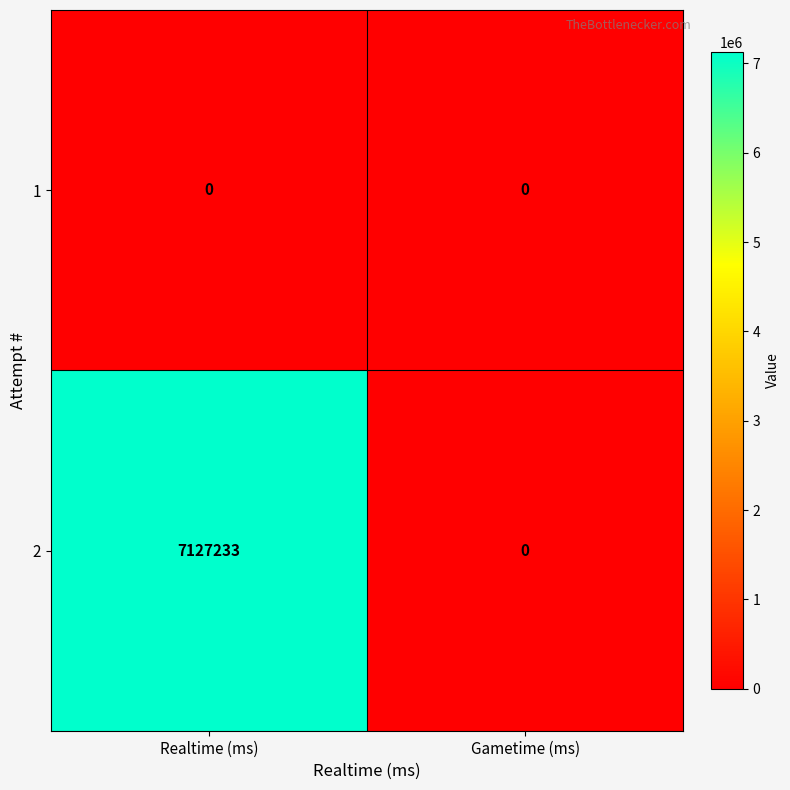

Which label corresponds to the largest value in the chart?

Realtime (ms)